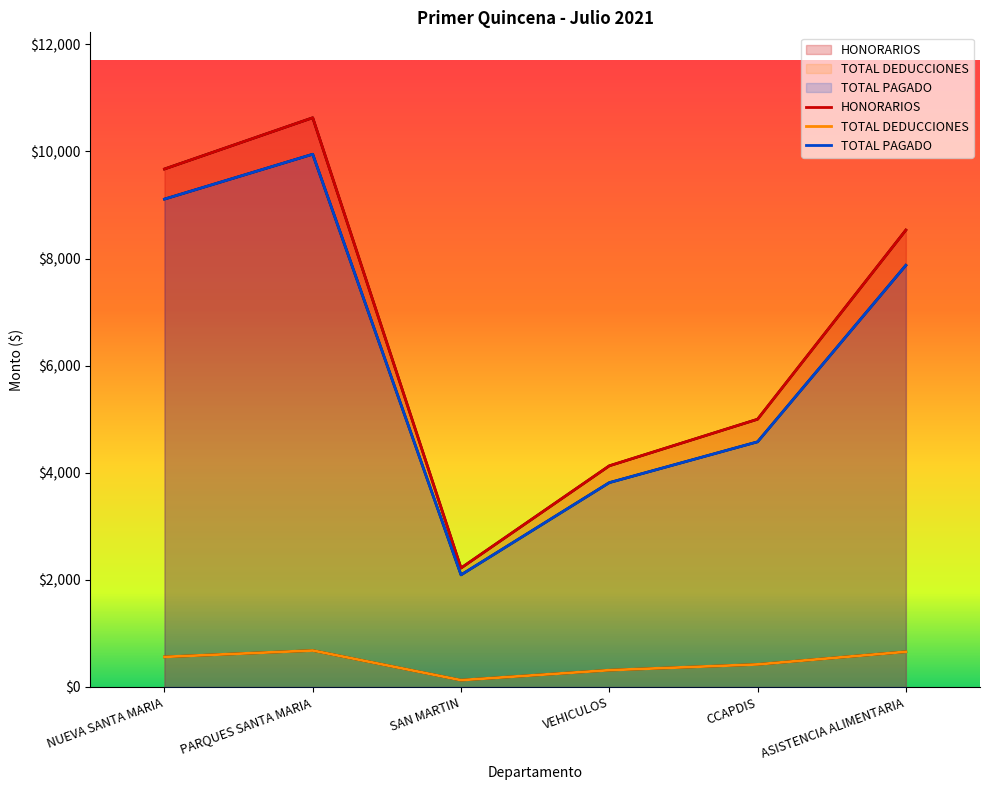

Which category has the lowest value in the HONORARIOS series?

SAN MARTIN